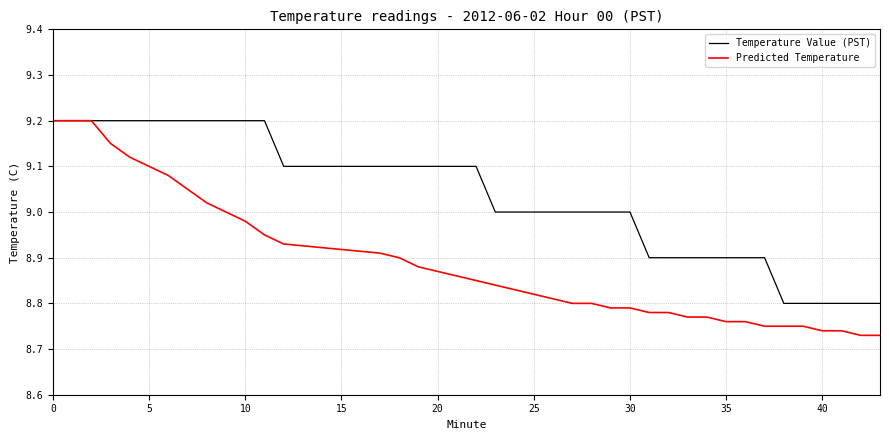

List the series in order of their overall mean, lowest first.

Predicted Temperature, Temperature Value (PST)